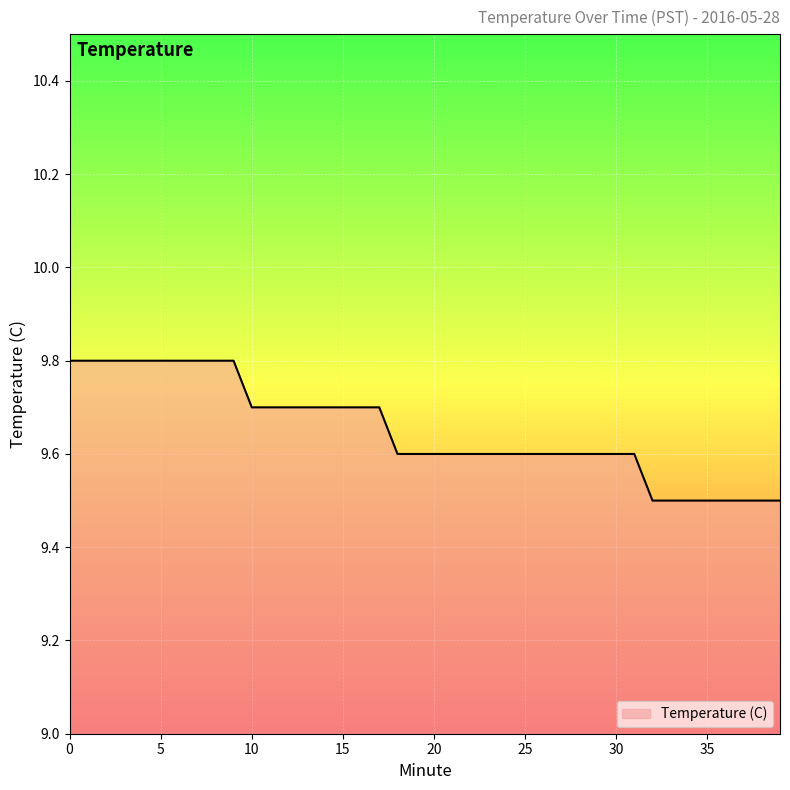

What is the smallest value displayed?

9.5